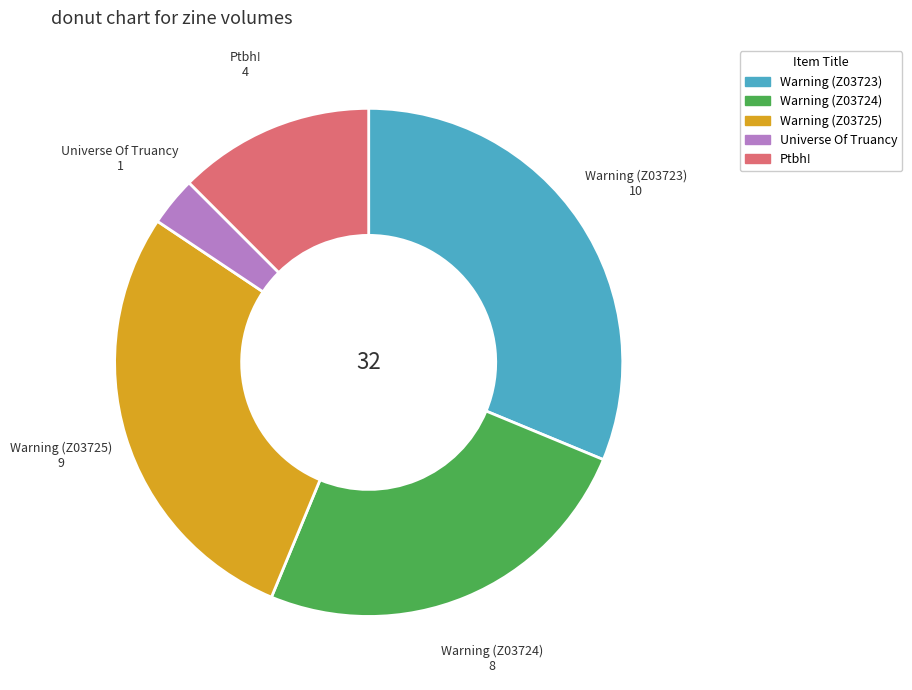

Which category has the smallest portion of the pie?

Universe Of Truancy